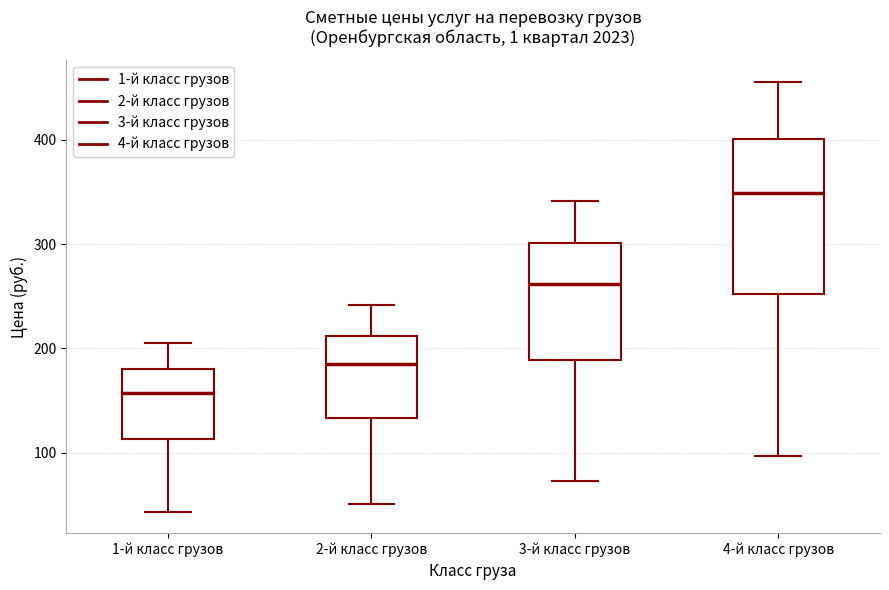

Which box's median line is the highest?

4-й класс грузов